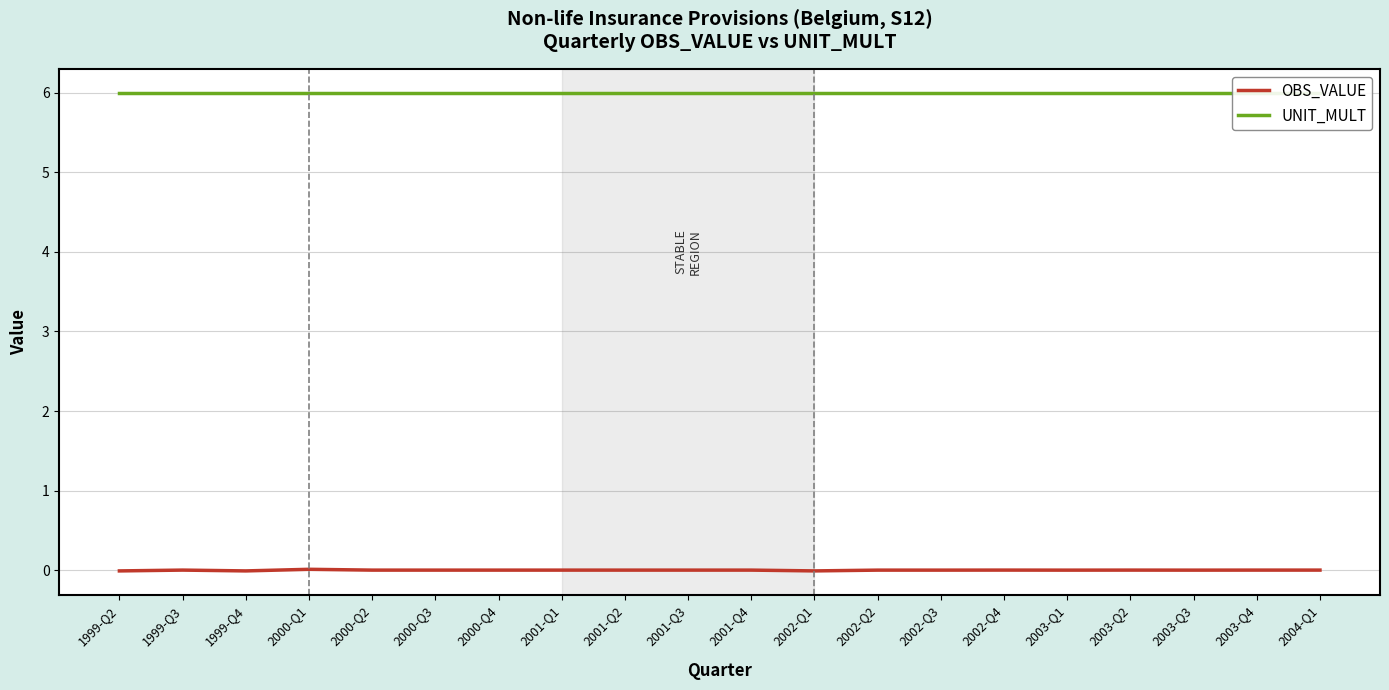

At which category is the sum across all series the highest?

2000-Q1